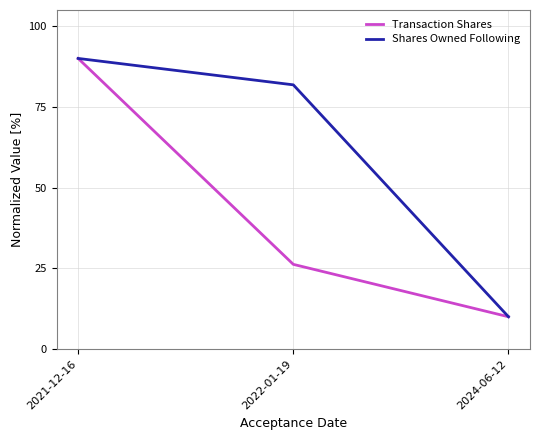

What are all the series names shown in the legend?

Transaction Shares, Shares Owned Following